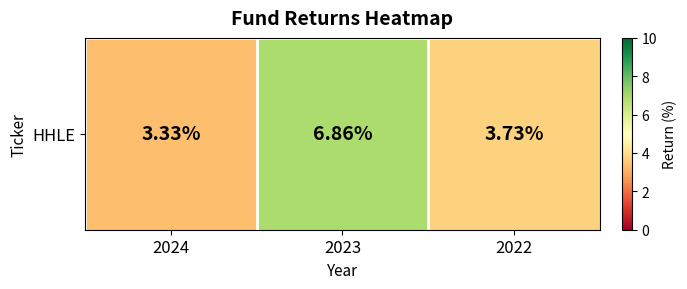

What is the difference between the second highest and minimum values?

0.4